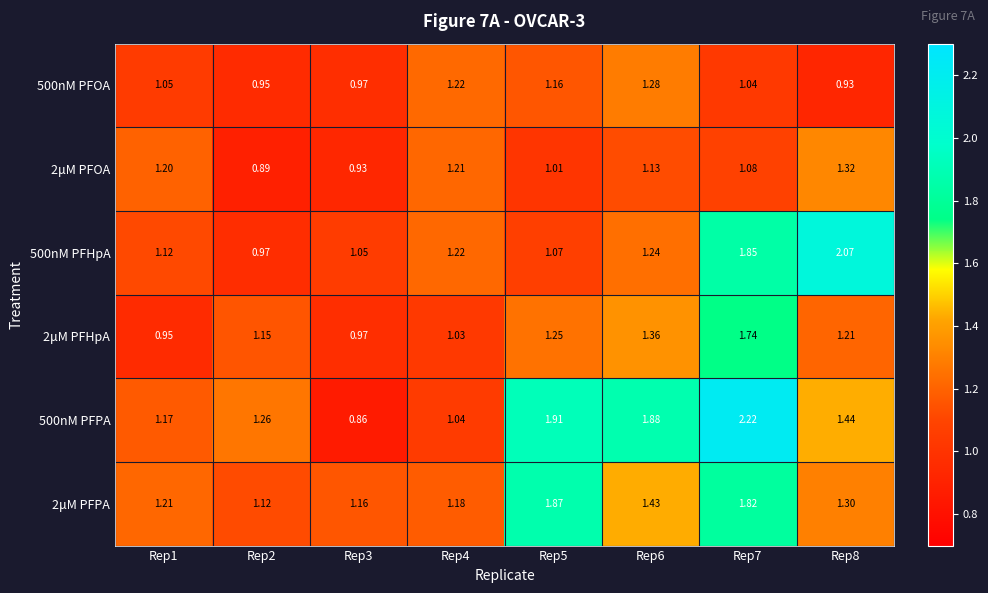

List the series in order of their peak value, lowest first.

500nM PFOA, 2μM PFOA, 2μM PFHpA, 2μM PFPA, 500nM PFHpA, 500nM PFPA